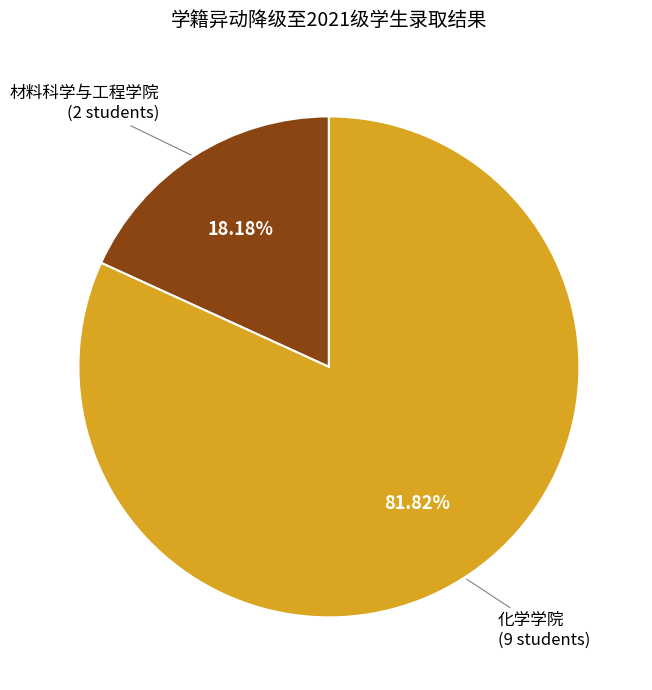

The 材料科学与工程学院 slice represents 18% of the pie. True or false?

True